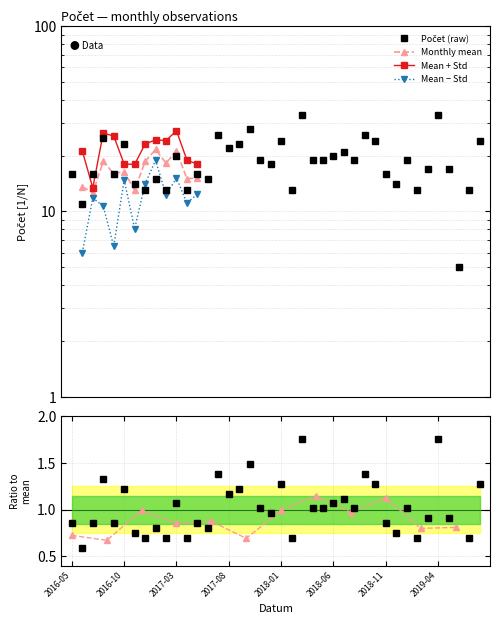

Is this an area chart (filled region under the line)?

No